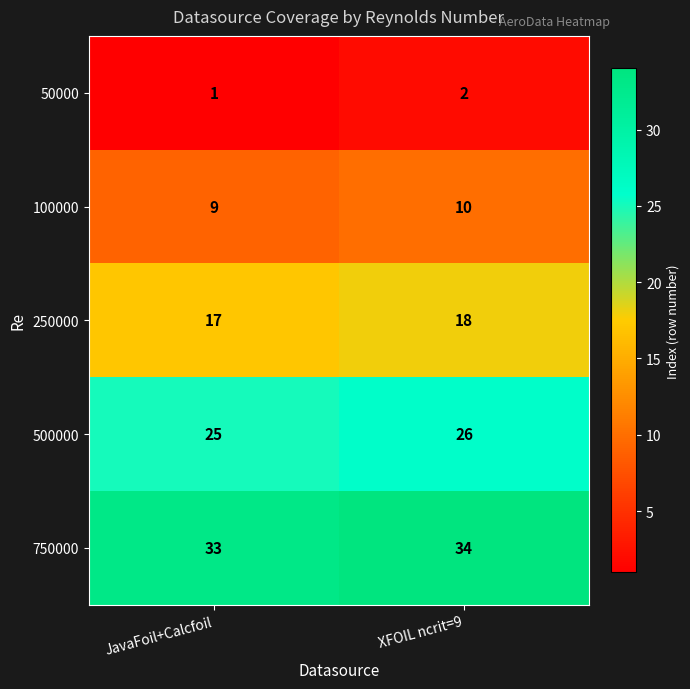

What is the approximate value of 100000 at XFOIL ncrit=9?

10